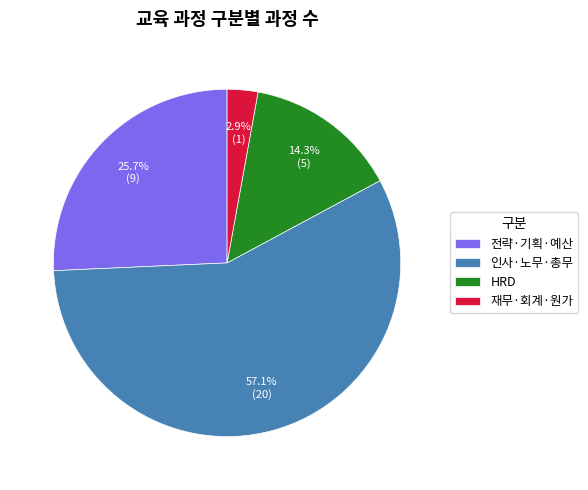

What is the ratio of the value at 인사·노무·총무 to the value at 전략·기획·예산?

2.2